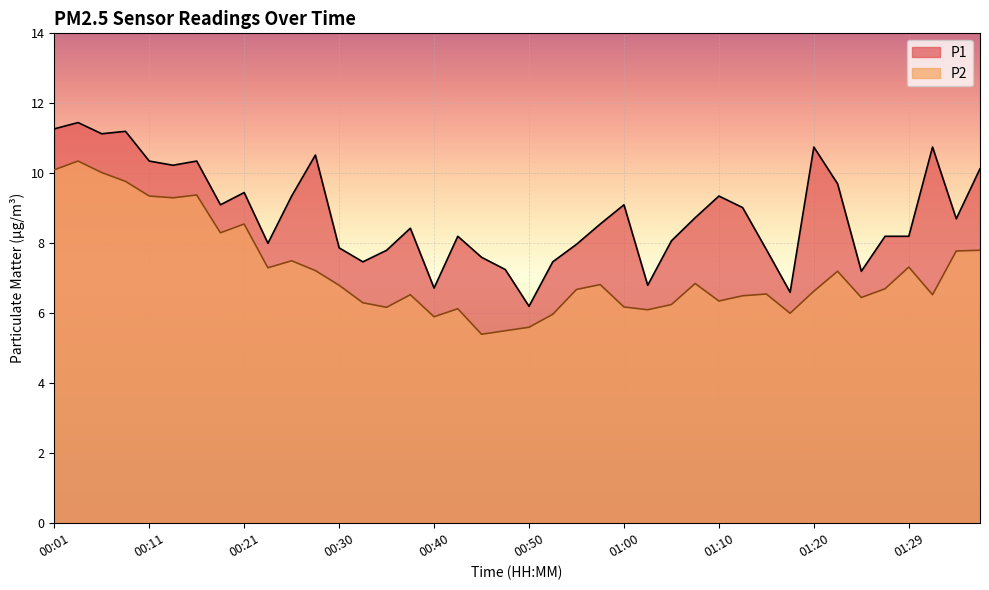

Where is P1 nearest to the value 8?

00:23